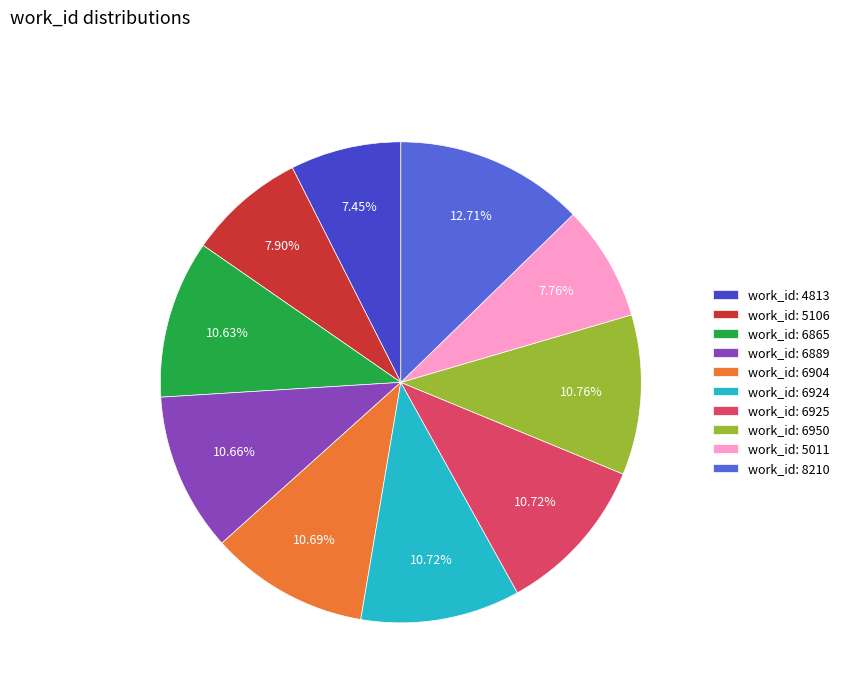

Is the sum of work_id: 5011 and work_id: 6925 greater than half?

No